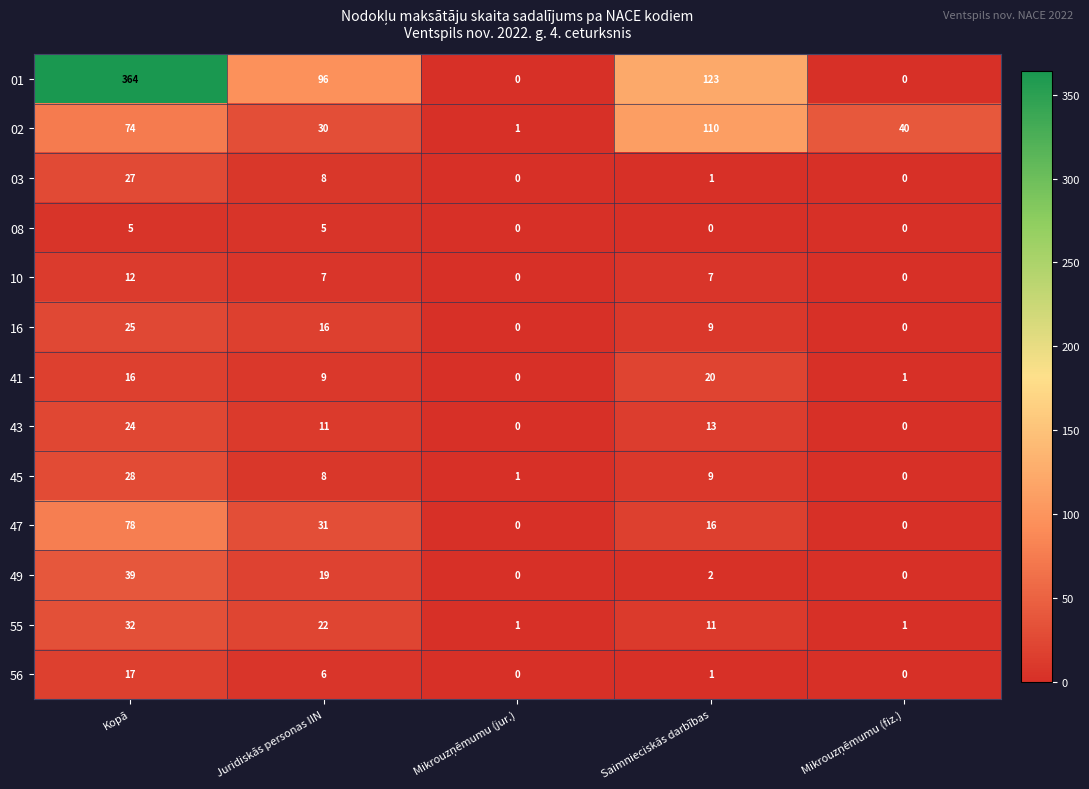

What is the difference between the second highest and minimum values in the 08 series?

5